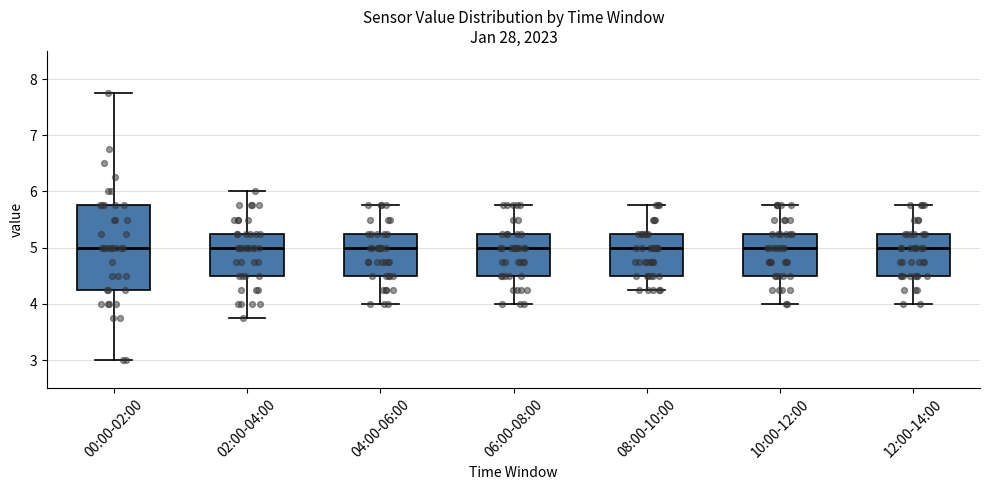

Reading left to right, read every box against the y-axis: the position of its median line, the range the box covers, and the ends of its whiskers. The values are not printed on the chart, so give them approximately, as read against the axis.

00:00-02:00: median 5.0, box 4.3 to 5.8, whiskers 3.0 to 7.8
02:00-04:00: median 5.0, box 4.5 to 5.3, whiskers 3.8 to 6.0
04:00-06:00: median 5.0, box 4.5 to 5.3, whiskers 4.0 to 5.8
06:00-08:00: median 5.0, box 4.5 to 5.3, whiskers 4.0 to 5.8
08:00-10:00: median 5.0, box 4.5 to 5.3, whiskers 4.3 to 5.8
10:00-12:00: median 5.0, box 4.5 to 5.3, whiskers 4.0 to 5.8
12:00-14:00: median 5.0, box 4.5 to 5.3, whiskers 4.0 to 5.8